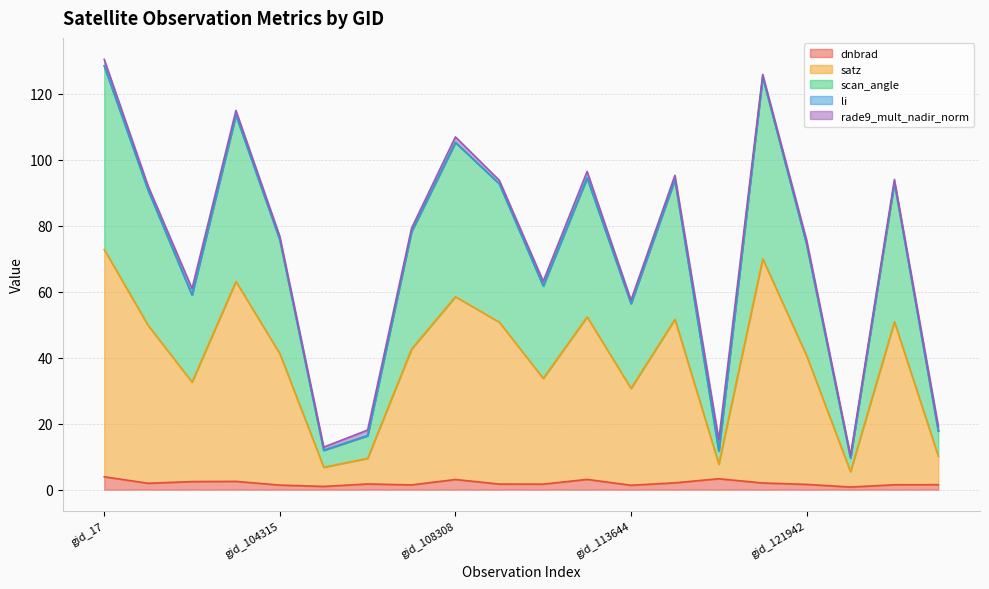

Does the chart have visible grid lines?

Yes